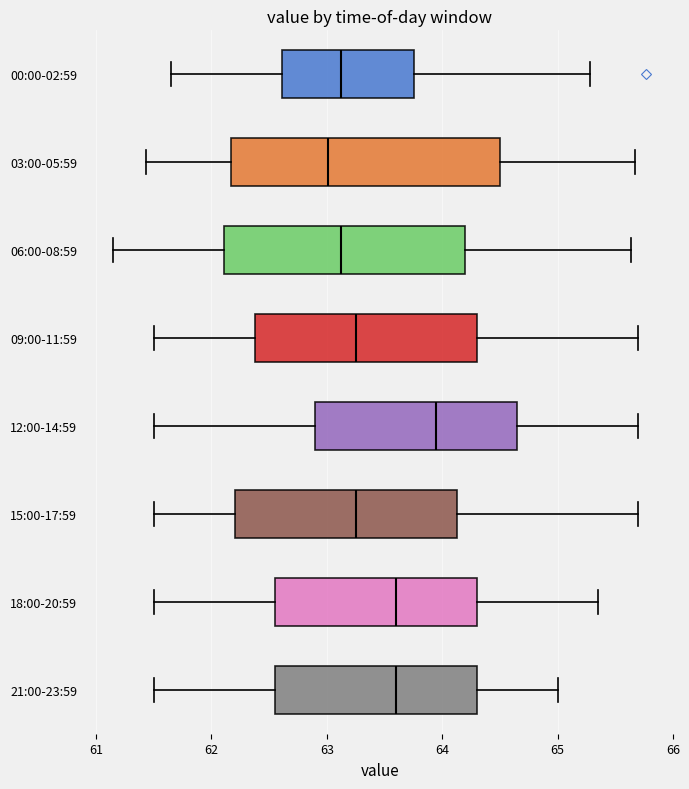

Which box is the widest, from its left edge to its right edge?

03:00-05:59